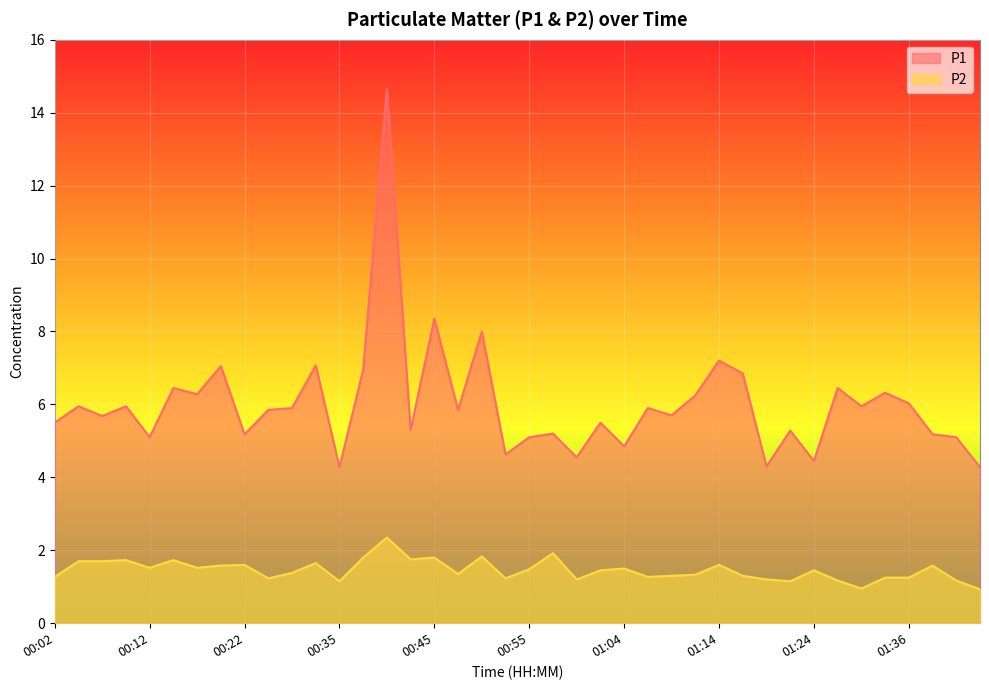

Reading left to right, list all the values displayed in this chart.

P1: 5.5	6.0	5.7	6.0	5.1	6.5	6.3	7.0	5.2	5.8	5.9	7.1	4.3	7.0	14.7	5.3	8.3	5.8	8.0	4.6	5.1	5.2	4.5	5.5	4.8	5.9	5.7	6.2	7.2	6.8	4.3	5.3	4.5	6.5	6.0	6.3	6.0	5.2	5.1	4.3
P2: 1.3	1.7	1.7	1.7	1.5	1.7	1.5	1.6	1.6	1.2	1.4	1.6	1.1	1.8	2.4	1.8	1.8	1.4	1.8	1.2	1.5	1.9	1.2	1.4	1.5	1.3	1.3	1.3	1.6	1.3	1.2	1.1	1.4	1.2	0.9	1.2	1.2	1.6	1.2	0.9